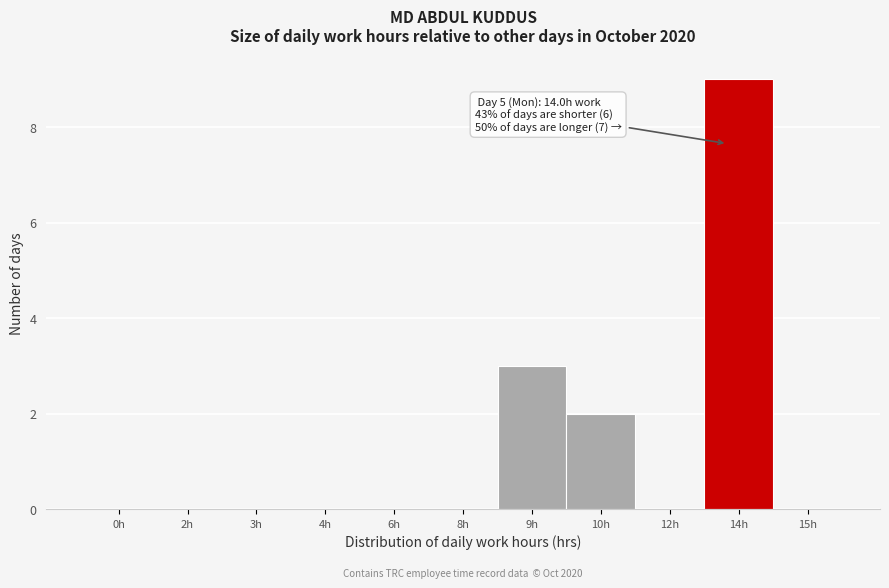

Reading left to right, list all the values displayed in this chart.

0h=0	2h=0	3h=0	4h=0	6h=0	8h=0	9h=3	10h=2	12h=0	14h=9	15h=0